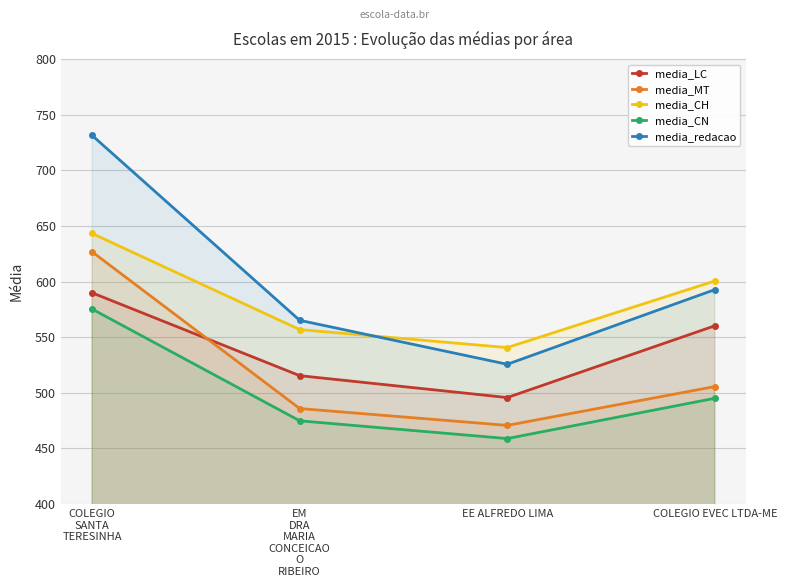

Which category has the lowest value across all series?

EE ALFREDO LIMA